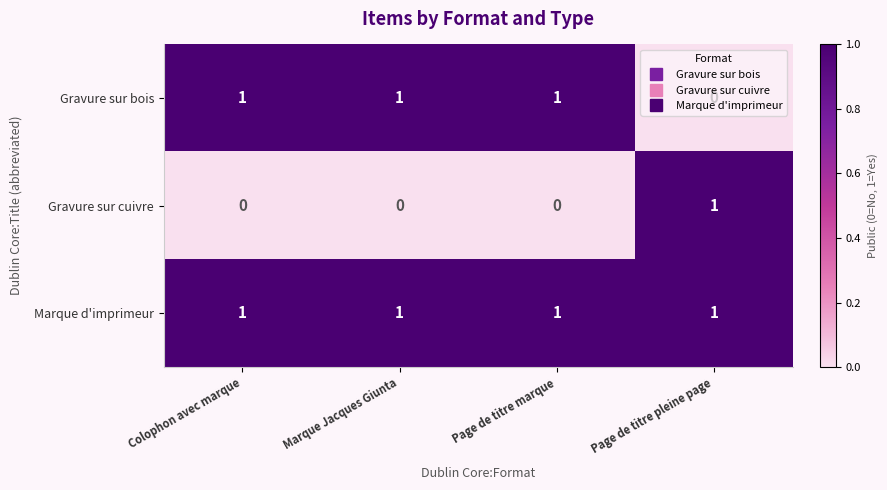

List the series in order of their overall mean, highest first.

Marque d'imprimeur, Gravure sur bois, Gravure sur cuivre